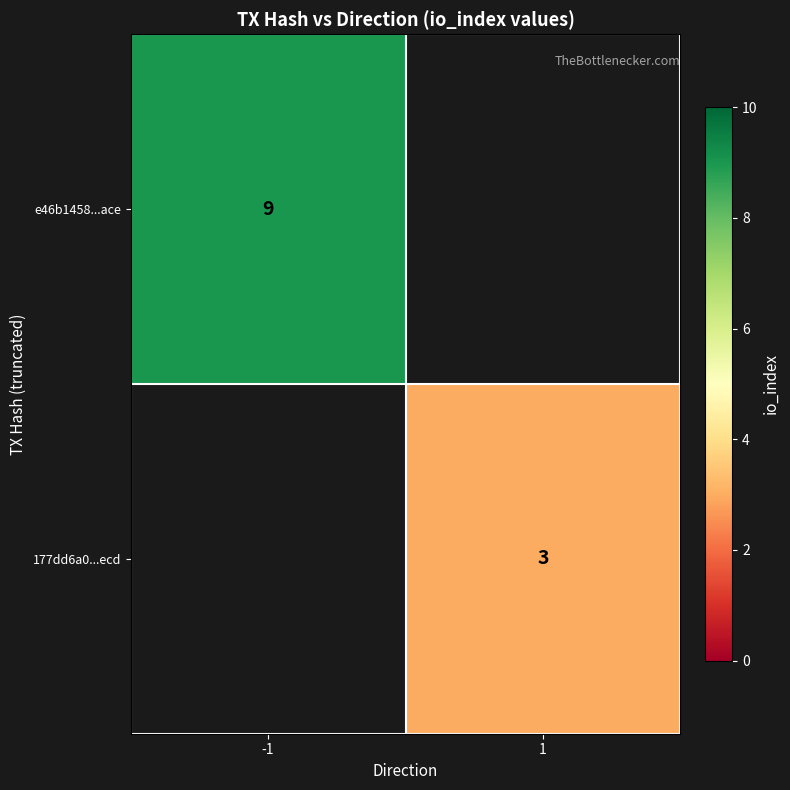

The 177dd6a0...ecd series shows 1 at 1. True or false?

False